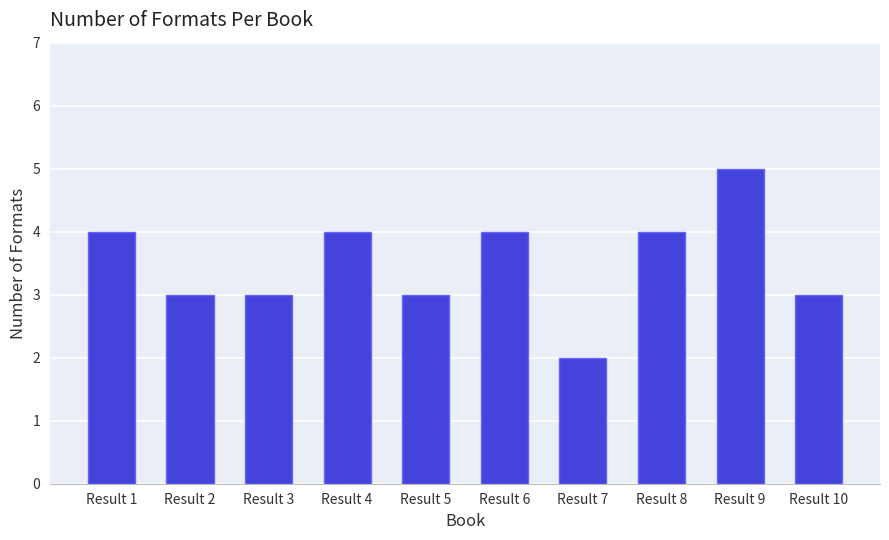

What is the change in value from Result 2 to Result 7?

-1